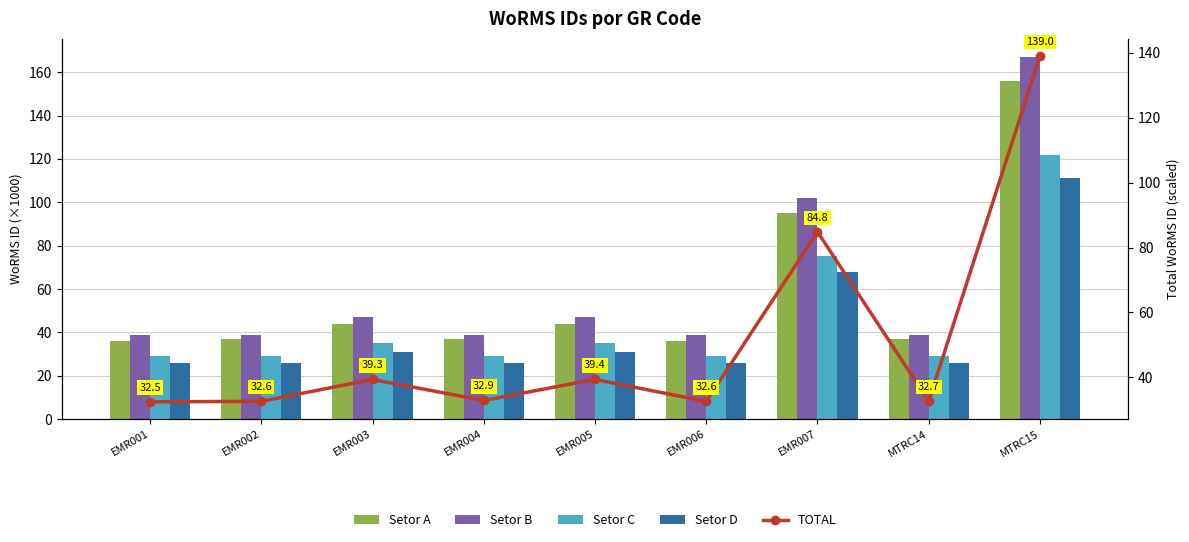

At which category is the sum across all series the highest?

MTRC15